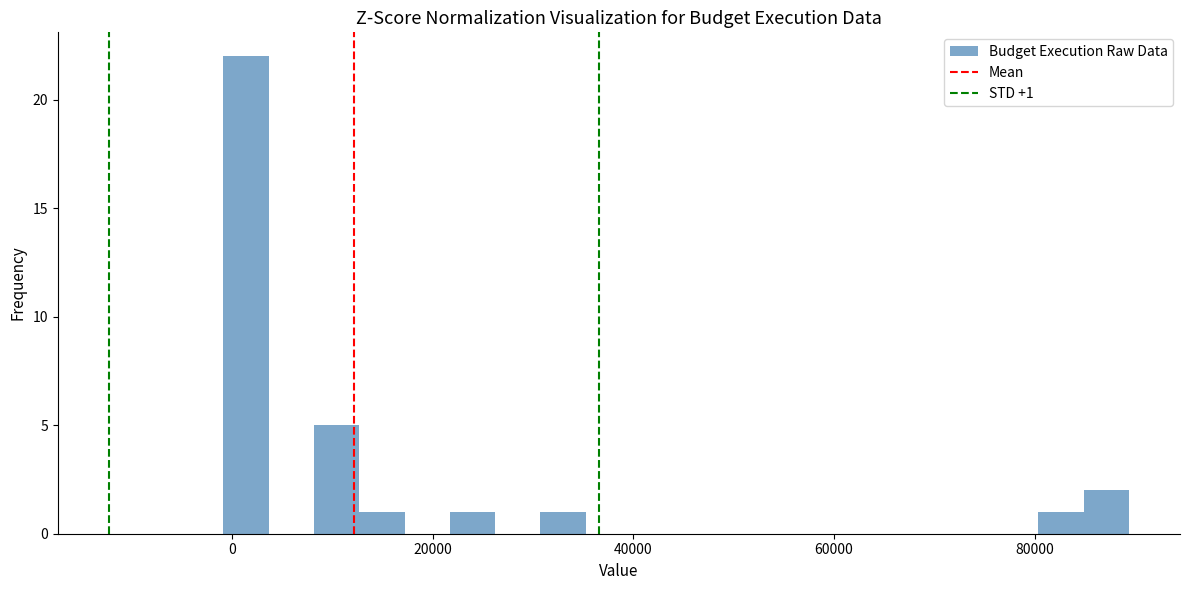

Read against the x-axis, roughly where is the centre of the tallest bar?

2000